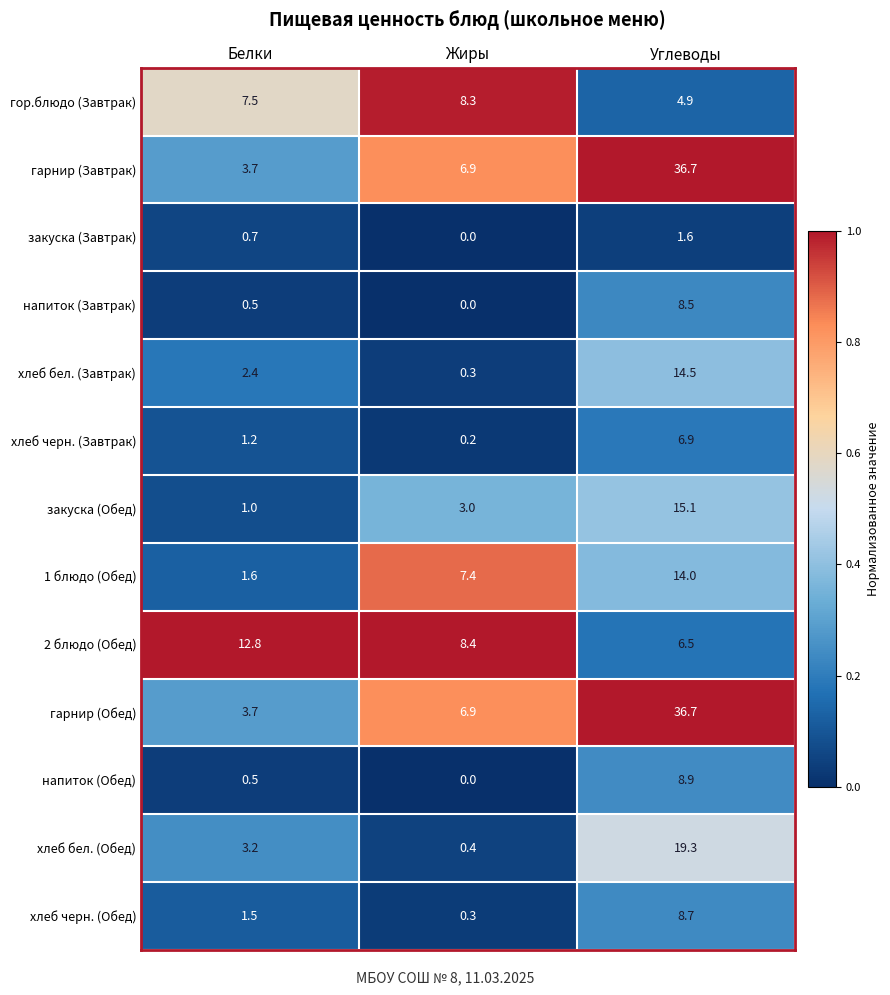

True or false: гарнир (Завтрак) has a value of 9.3 at Углеводы.

False